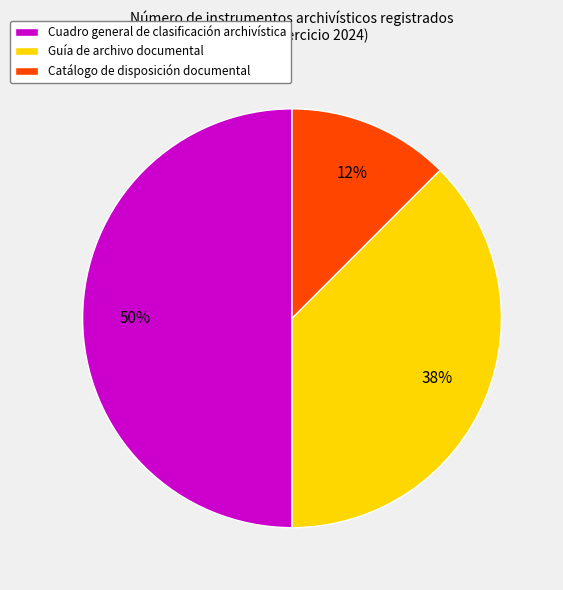

How many segments does this pie chart have?

3